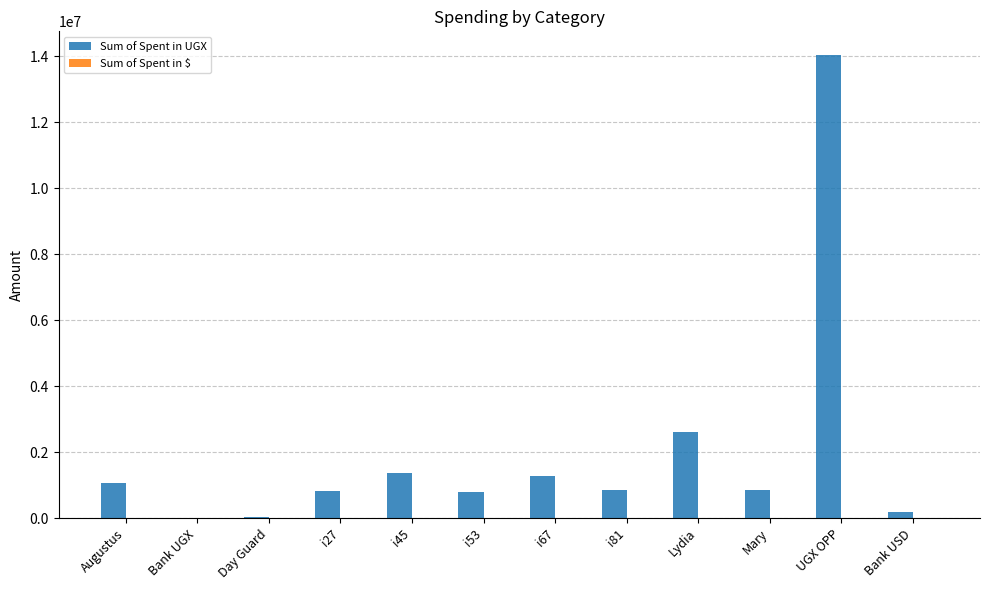

Where is Sum of Spent in UGX nearest to the value 7027485?

Lydia